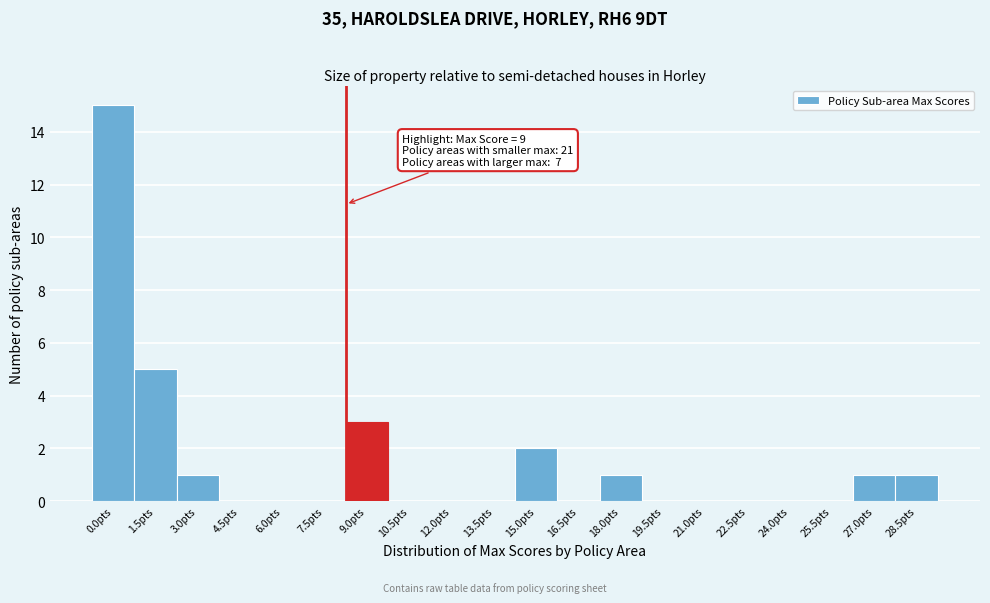

Reading left to right, extract all data points from this chart.

0.0pts=15	1.5pts=5	3.0pts=1	4.5pts=0	6.0pts=0	7.5pts=0	9.0pts=3	10.5pts=0	12.0pts=0	13.5pts=0	15.0pts=2	16.5pts=0	18.0pts=1	19.5pts=0	21.0pts=0	22.5pts=0	24.0pts=0	25.5pts=0	27.0pts=1	28.5pts=1